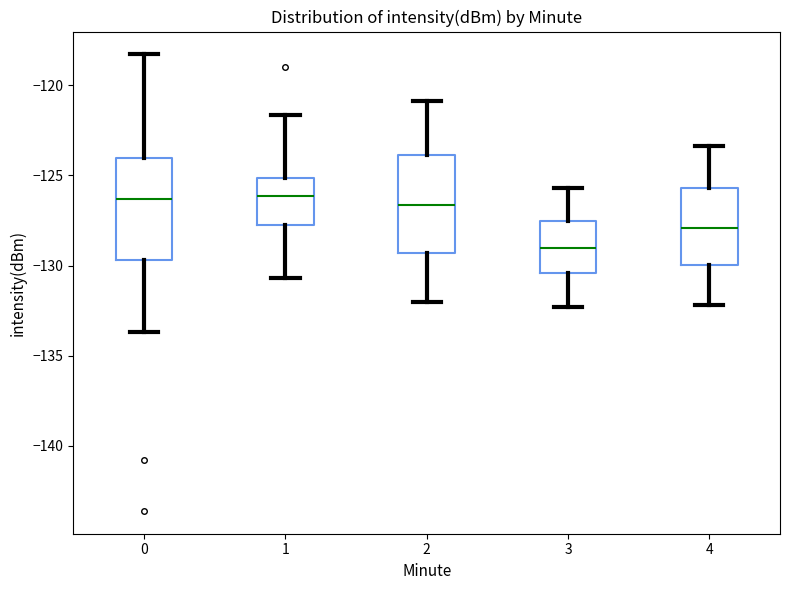

Reading left to right, read every box against the y-axis: the position of its median line, the range the box covers, and the ends of its whiskers. The values are not printed on the chart, so give them approximately, as read against the axis.

0: median -126.5, box -129.5 to -124.0, whiskers -133.5 to -118.5
1: median -126.0, box -127.5 to -125.0, whiskers -130.5 to -121.5
2: median -126.5, box -129.5 to -124.0, whiskers -132.0 to -121.0
3: median -129.0, box -130.5 to -127.5, whiskers -132.5 to -125.5
4: median -128.0, box -130.0 to -125.5, whiskers -132.0 to -123.5